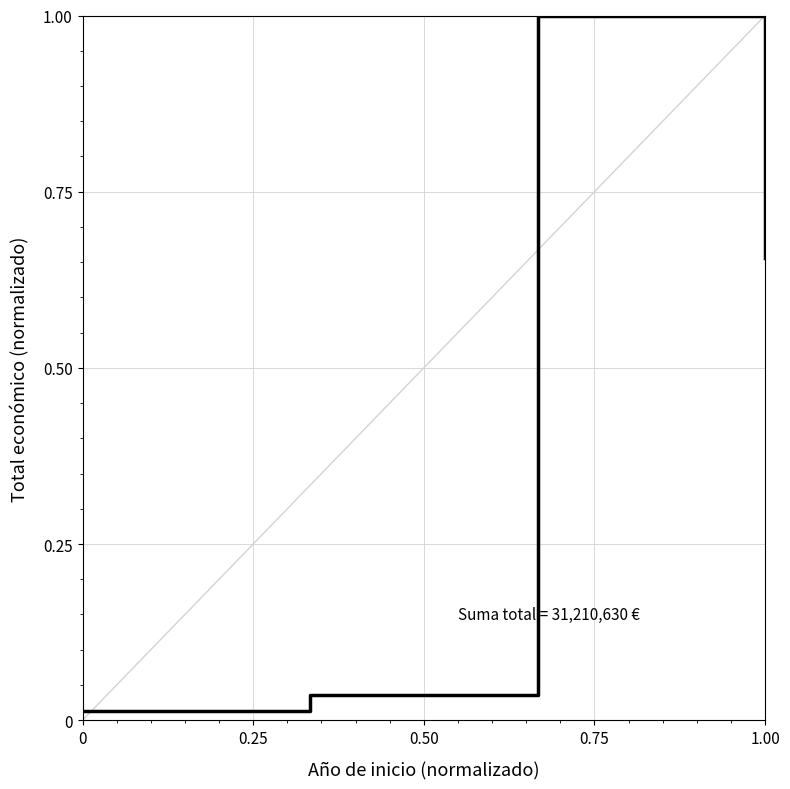

What is the average value?

0.4